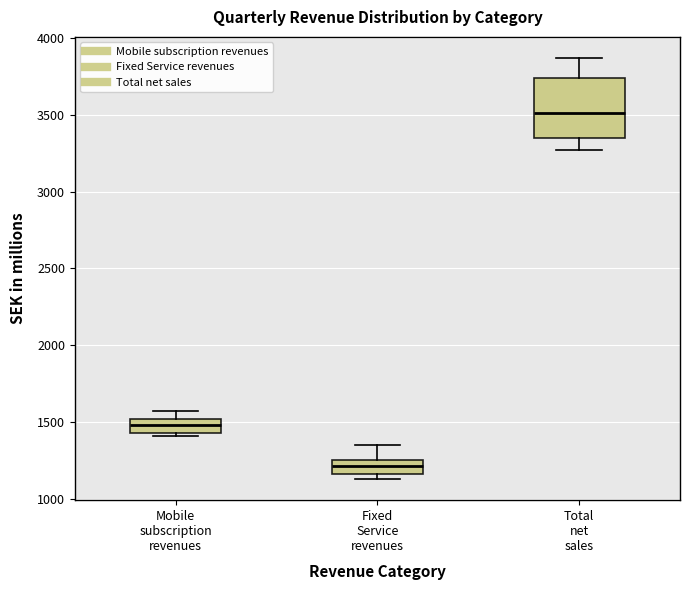

Which box has the highest median line?

Total net sales